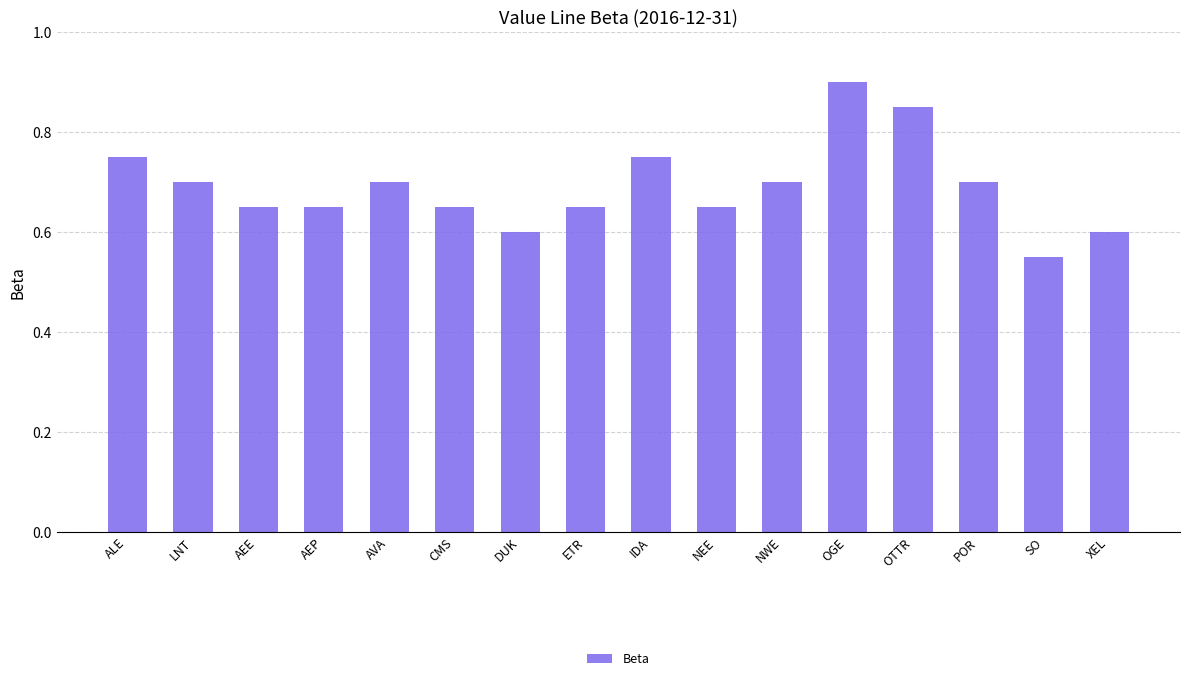

Is it true that the value at SO is 0.6?

True